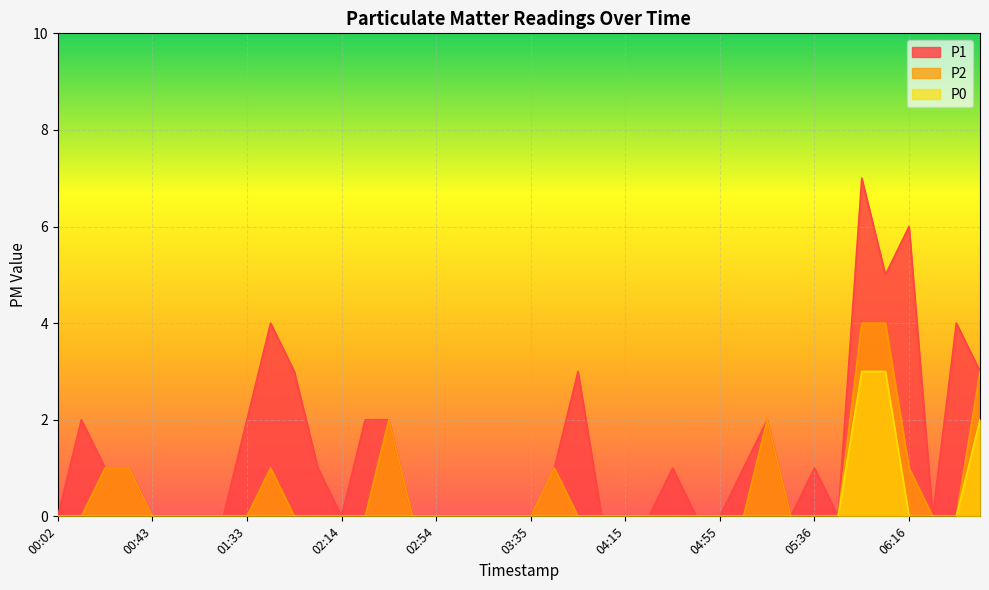

Is it true that P0 equals 1 at 05:56?

False